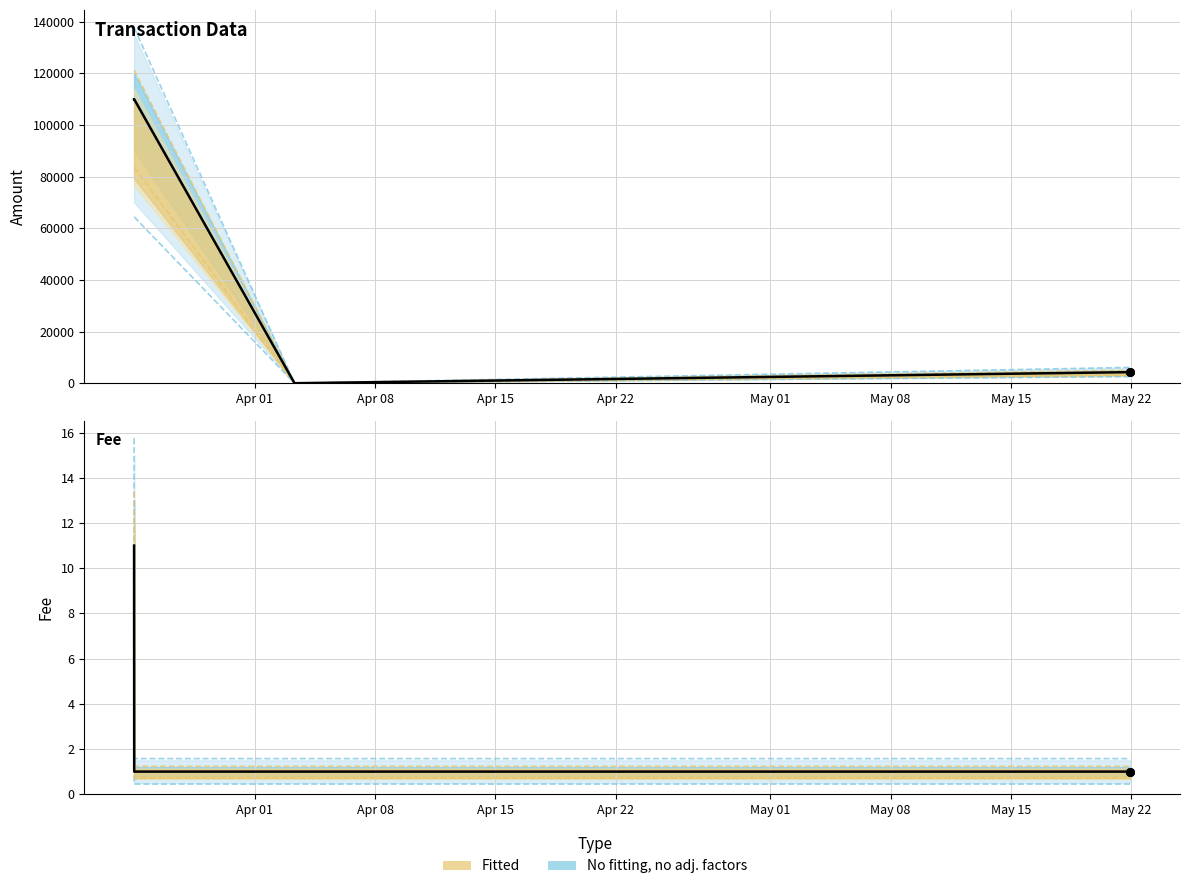

Is the value of Amount at Apr 01 greater than the value of Fee at Apr 01?

Yes